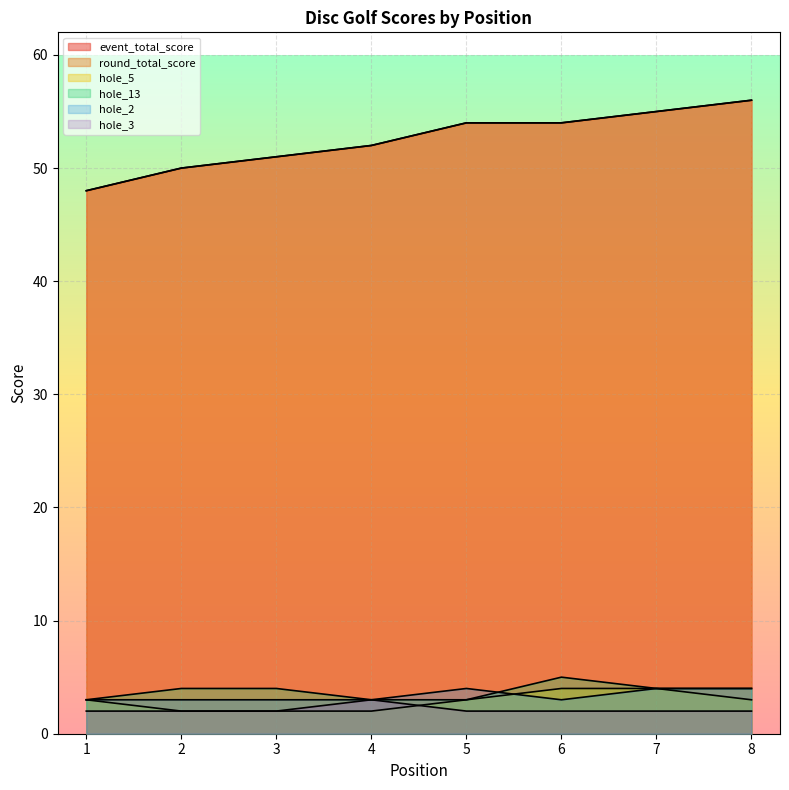

List the labels in order of hole_3 value, largest first.

4, 1, 2, 3, 5, 6, 7, 8